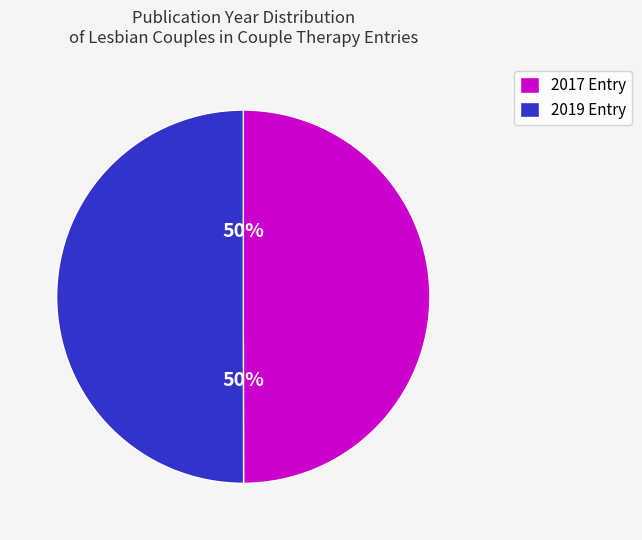

What is the ratio of the value at 2019 Entry to the value at 2017 Entry?

1.0